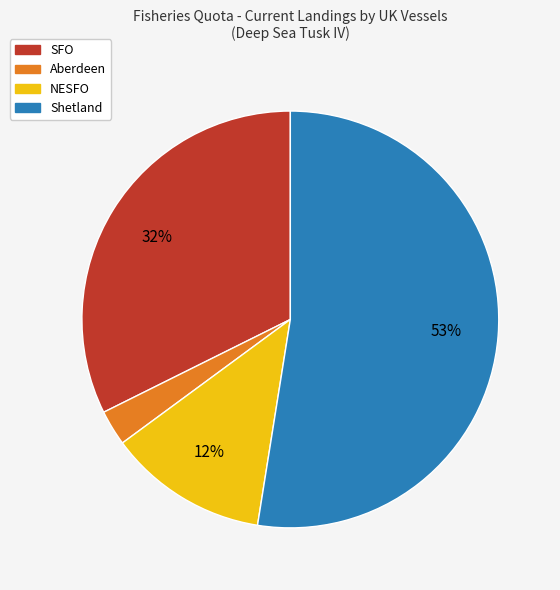

The Shetland slice represents 53% of the pie. True or false?

True